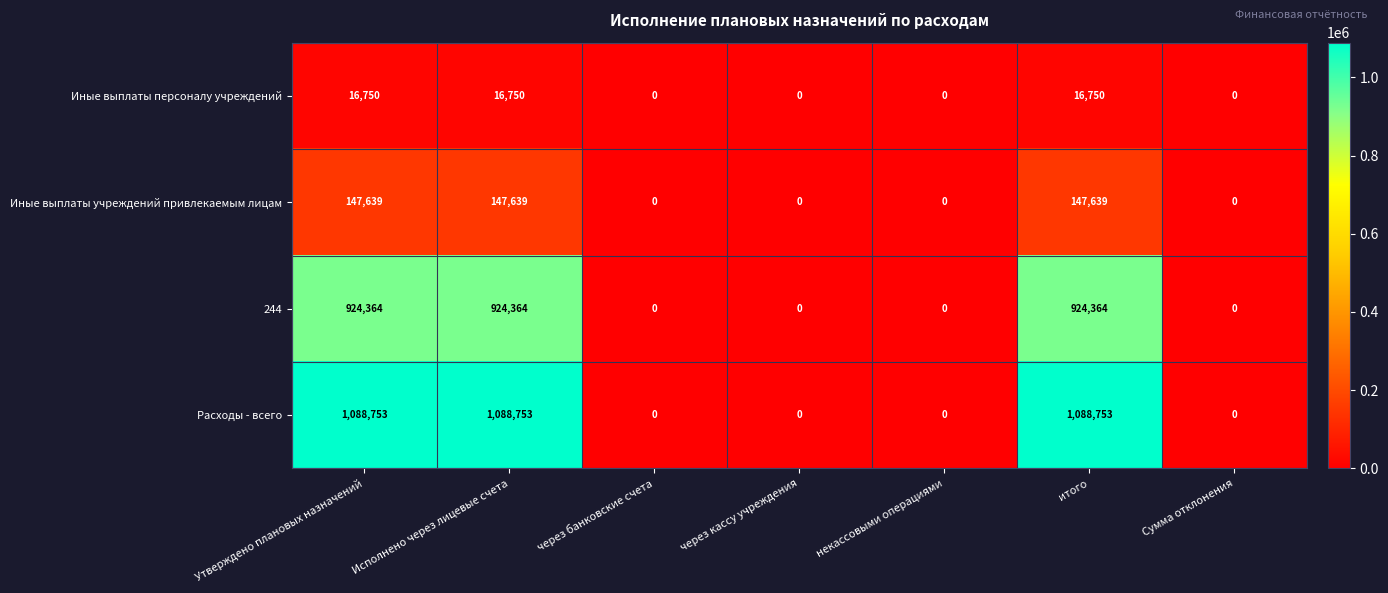

List the series in order of their peak value, lowest first.

Иные выплаты персоналу учреждений, Иные выплаты учреждений привлекаемым лицам, 244, Расходы - всего